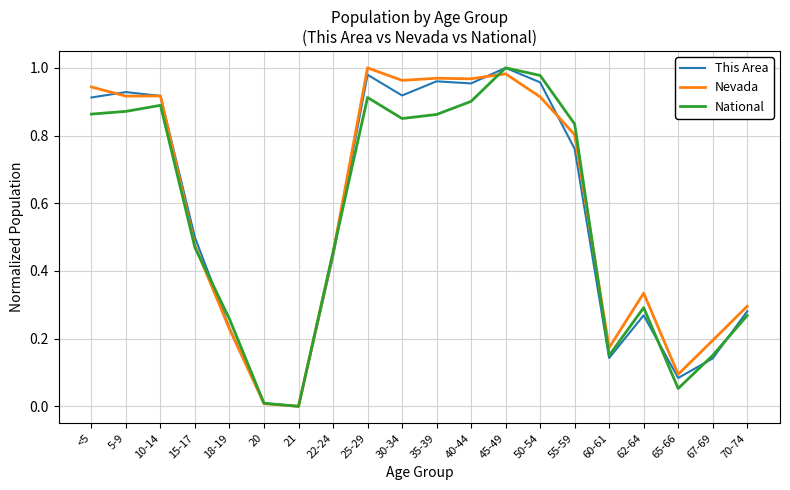

Does the chart display data point markers on the line(s)?

No